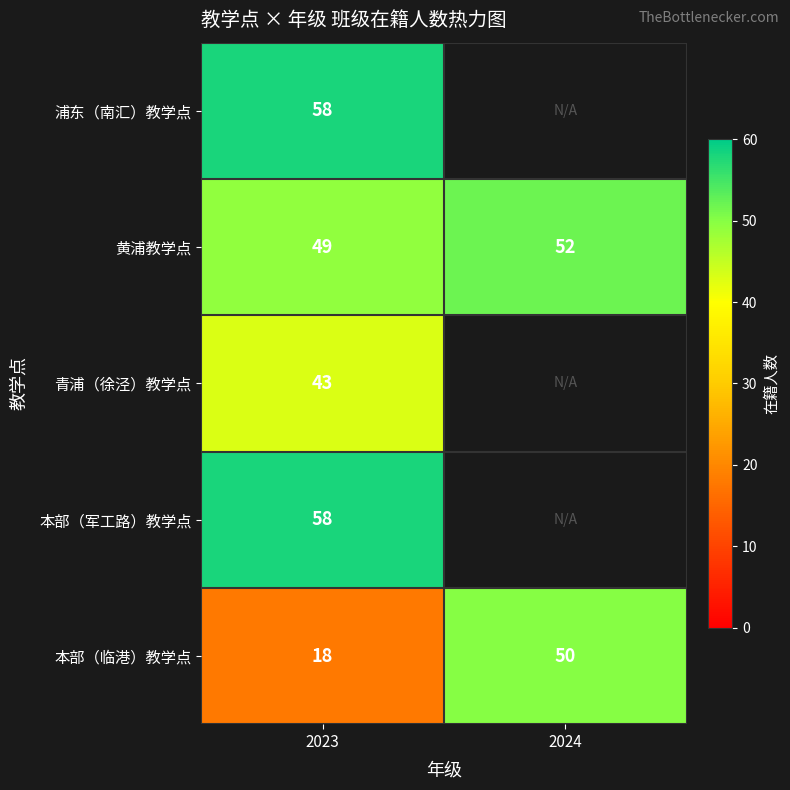

Where is 黄浦教学点 nearest to the value 50?

2023